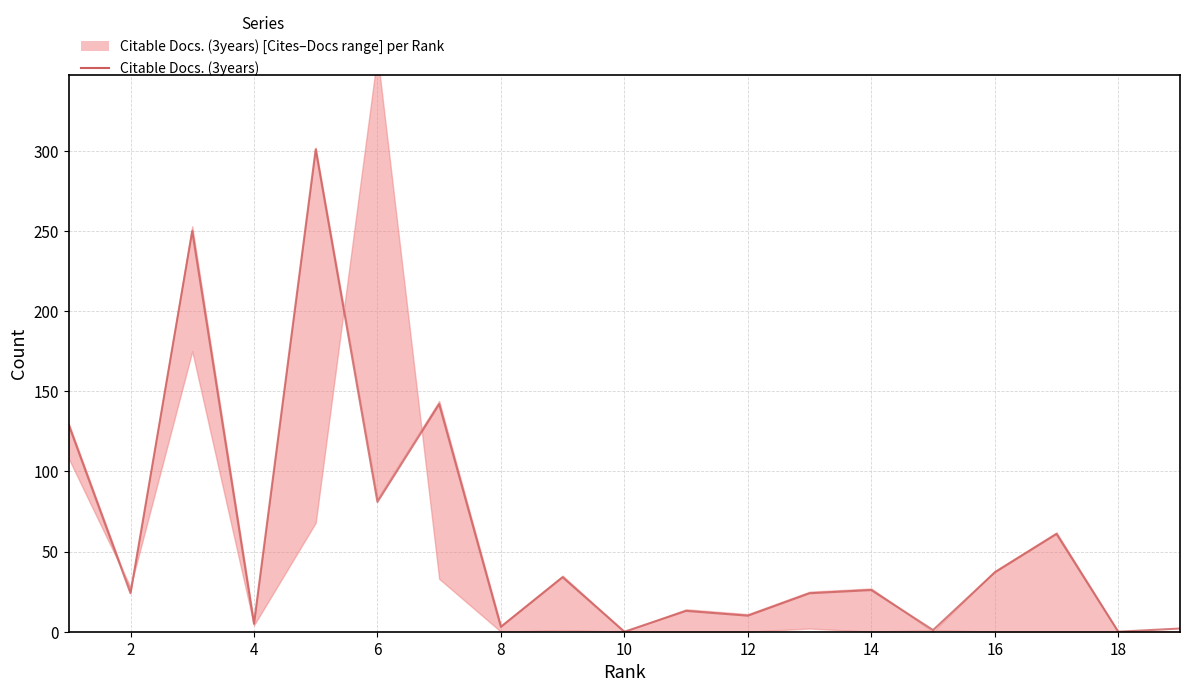

What is the difference between the maximum and minimum values?

301